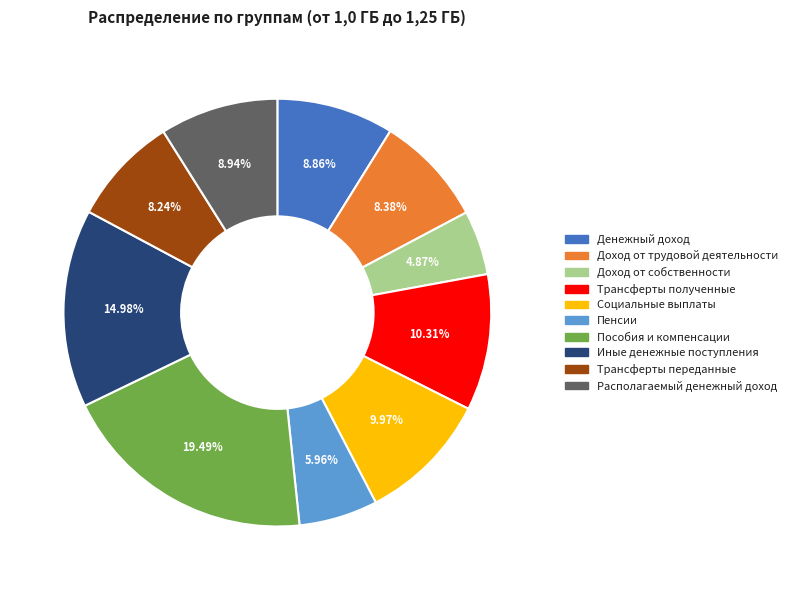

Does Трансферты полученные account for over 50% of the chart?

No